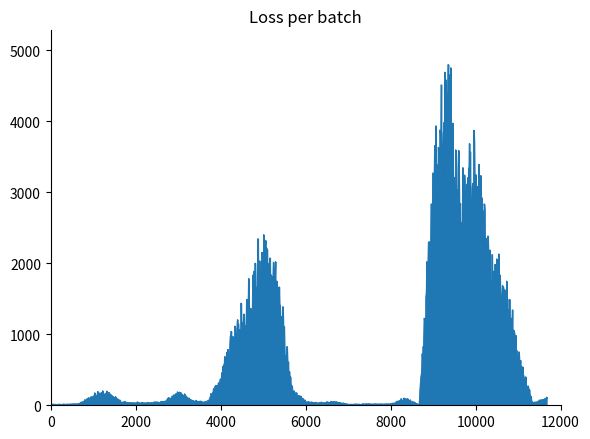

What is the difference between the maximum and minimum values?

4790.7